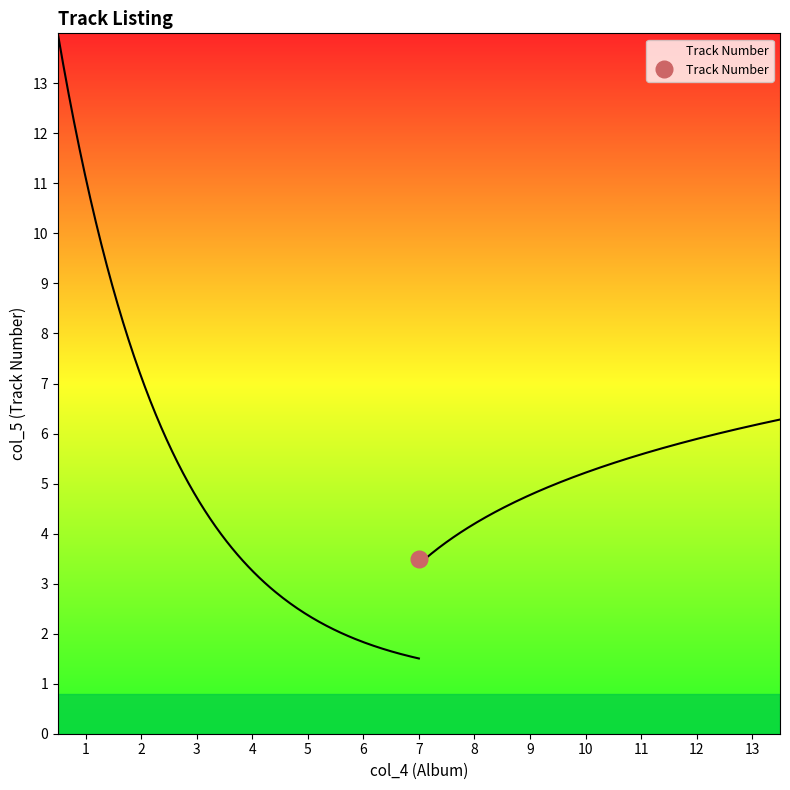

What is the value of the 10th point from the left?

10